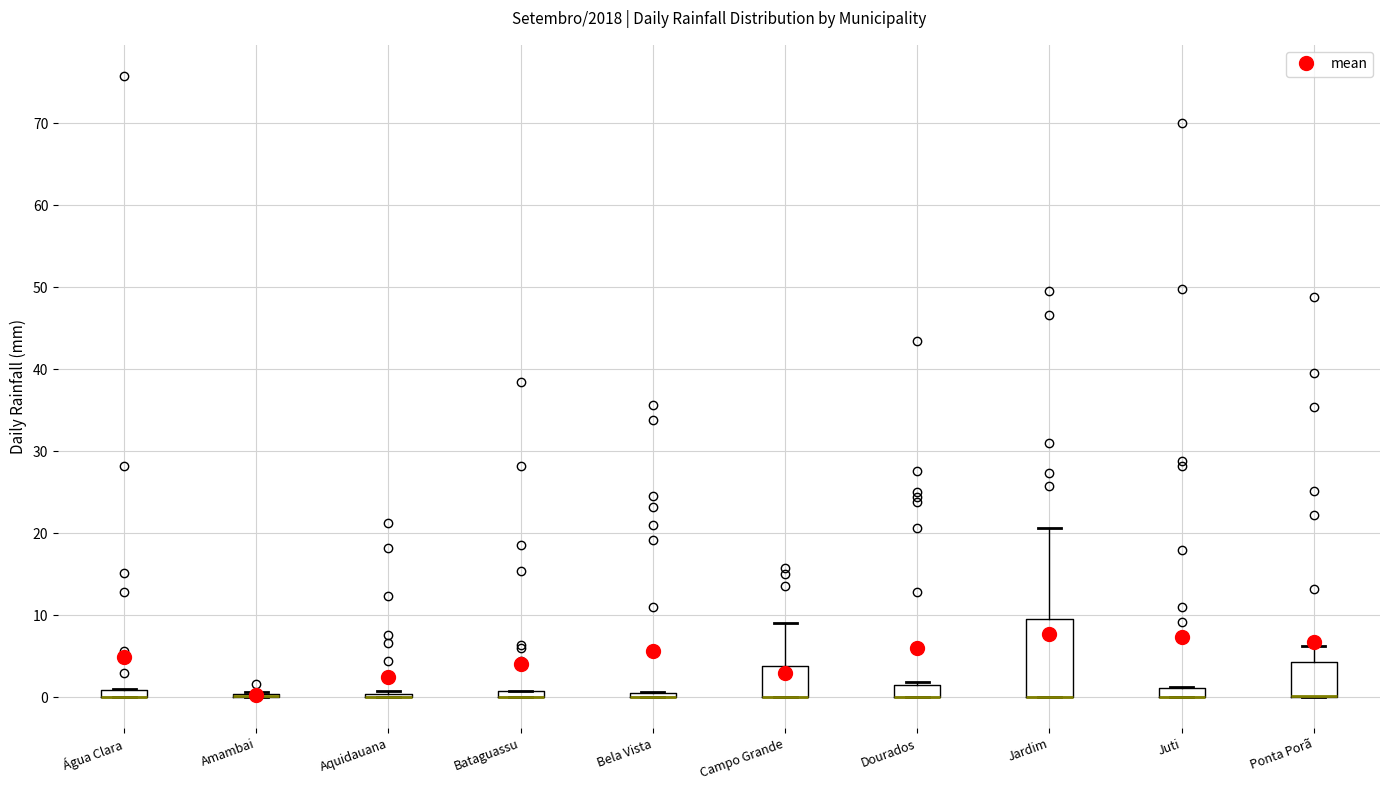

Where is the upper edge of the box for Jardim on the y-axis? The values are not printed on the chart, so give them approximately, as read against the axis.

10